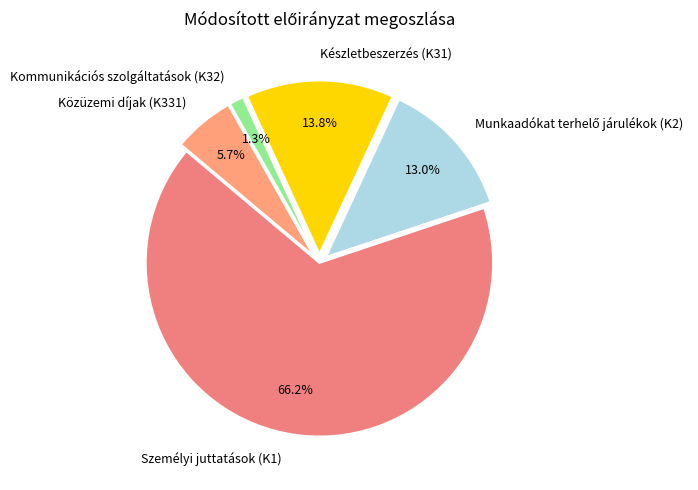

What percentage do Készletbeszerzés (K31) and Kommunikációs szolgáltatások (K32) together represent?

15.1%